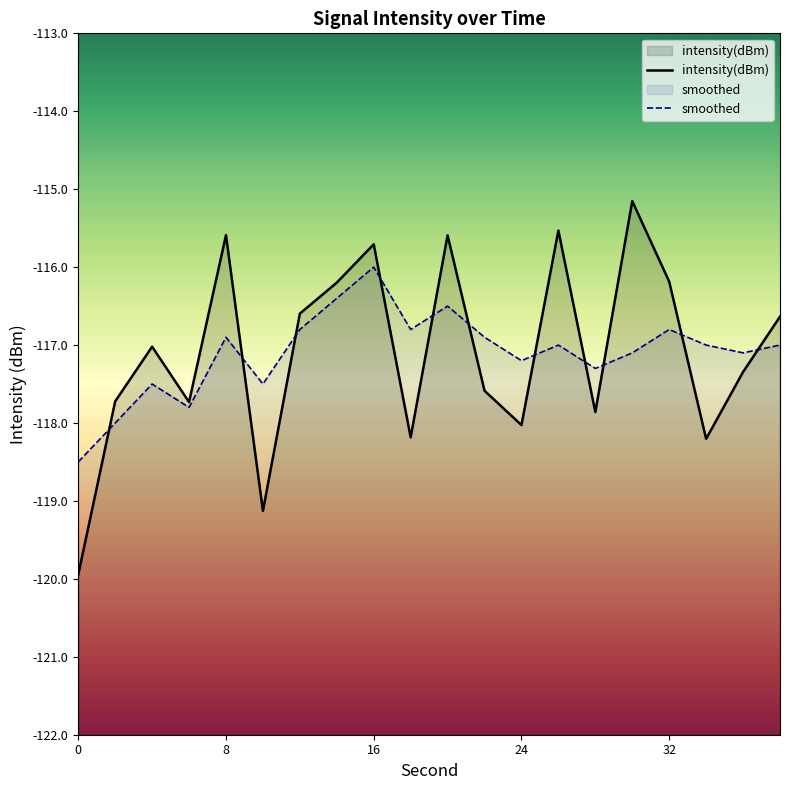

What is the lowest value of the smoothed series?

-118.5